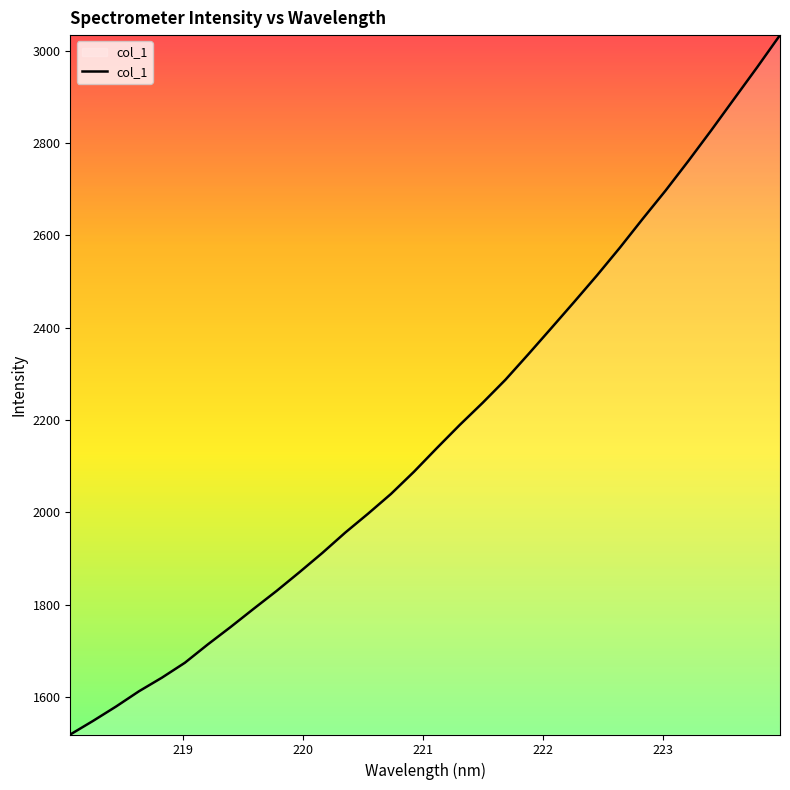

What is the difference between the maximum and minimum values?

1515.3